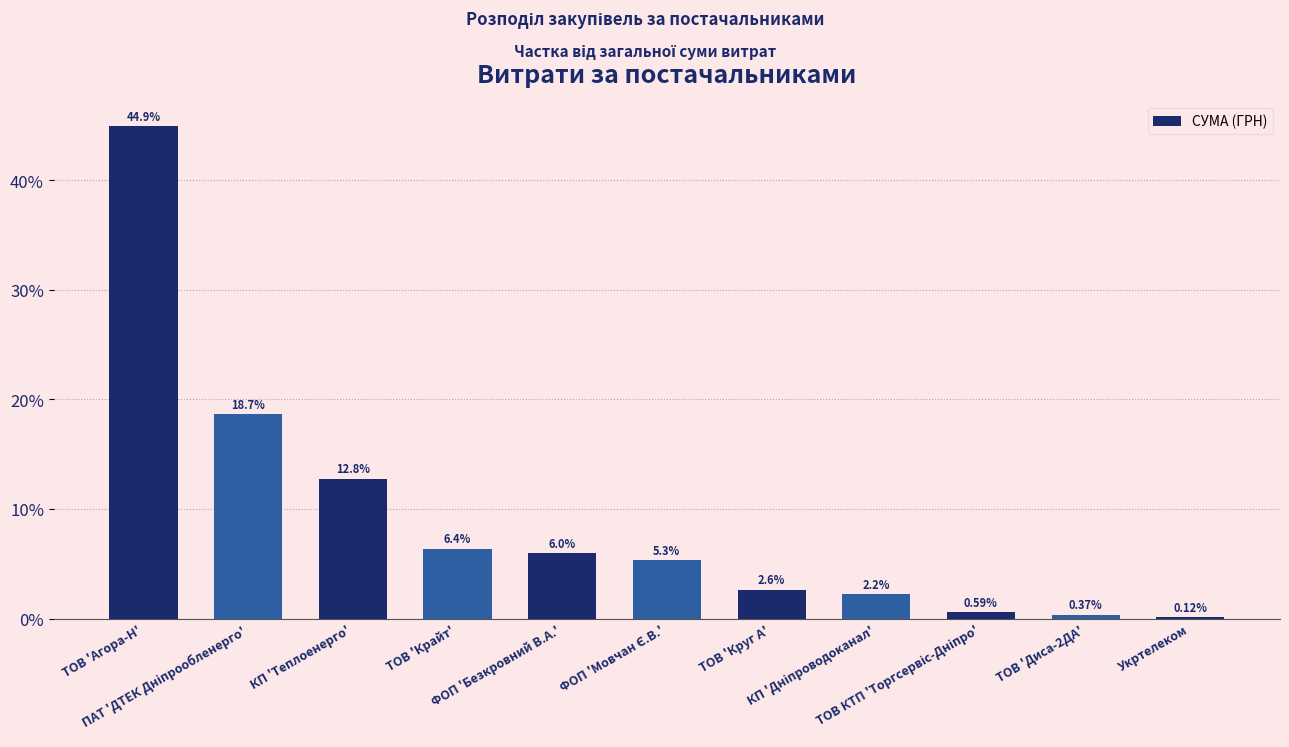

What is the sum of all values?

100.0